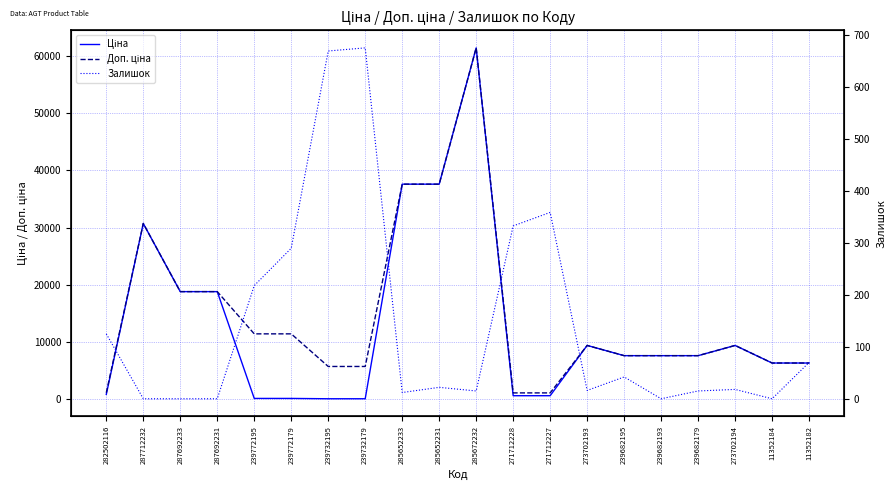

How many interior local peaks does the Доп. ціна series have?

4